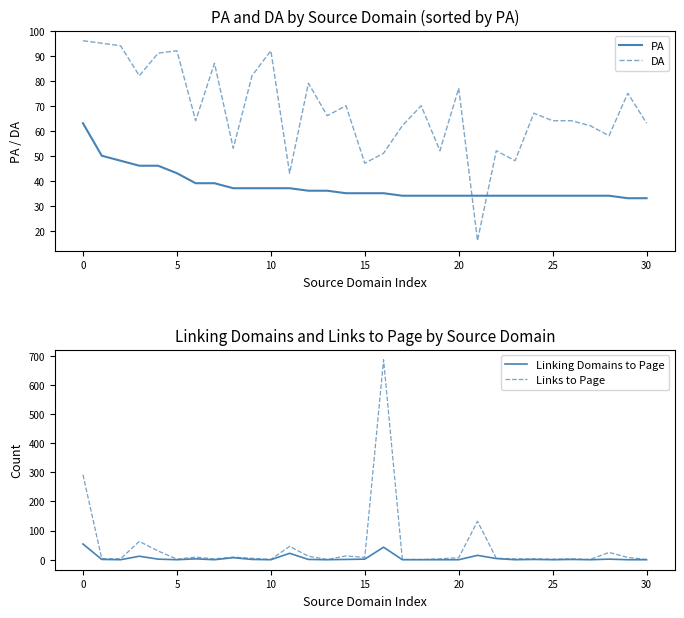

What is the difference between the DA values at 11 and 23?

5